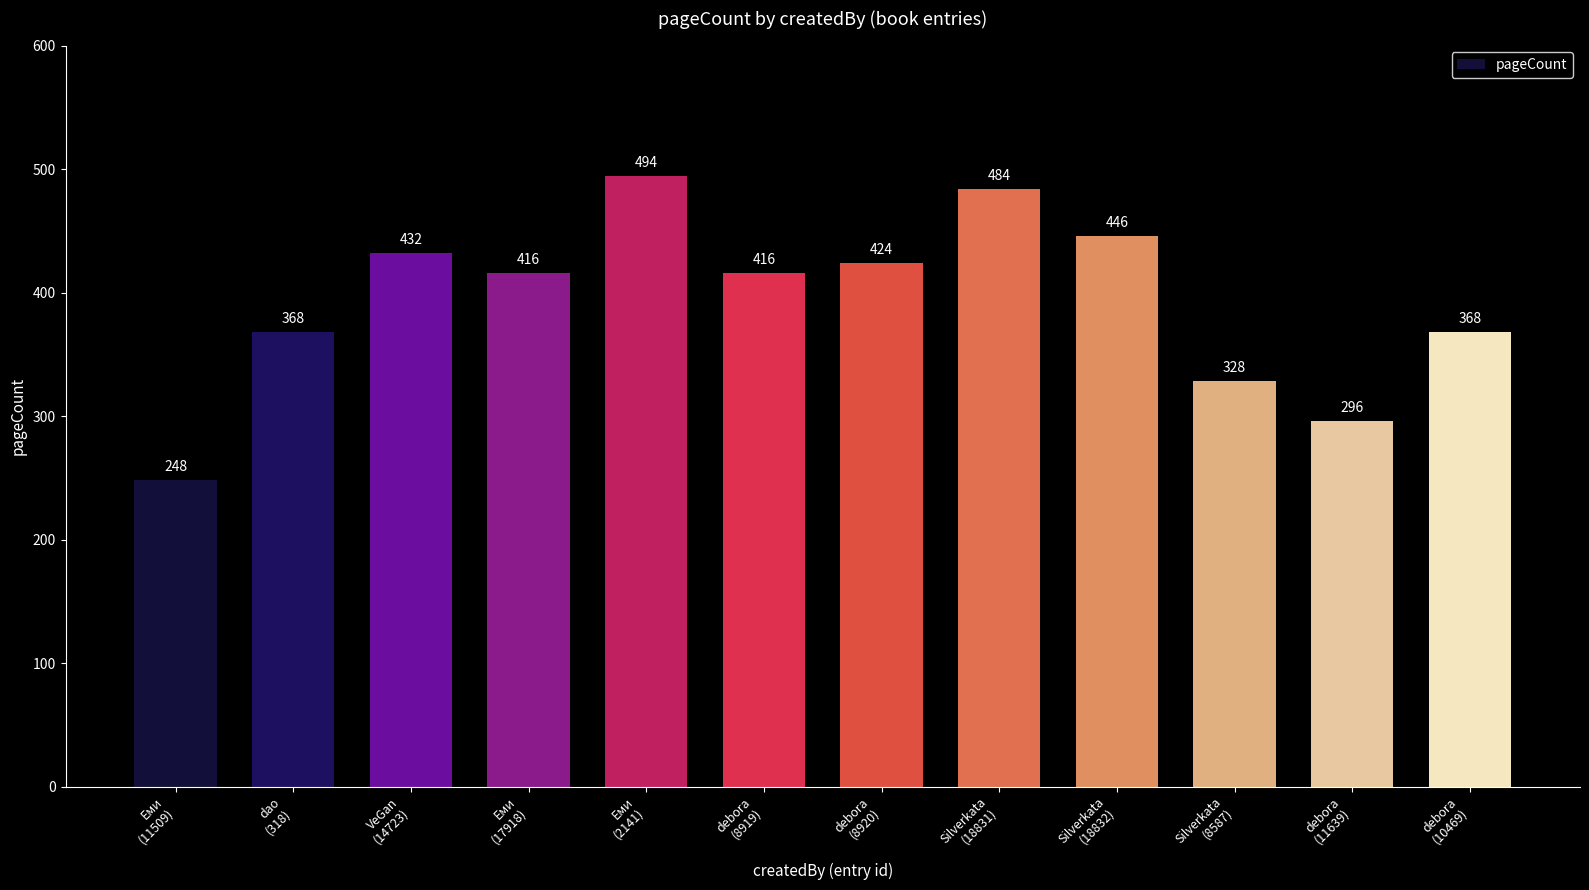

What is the change in value from Silverkata
(18831) to debora
(10469)?

-116